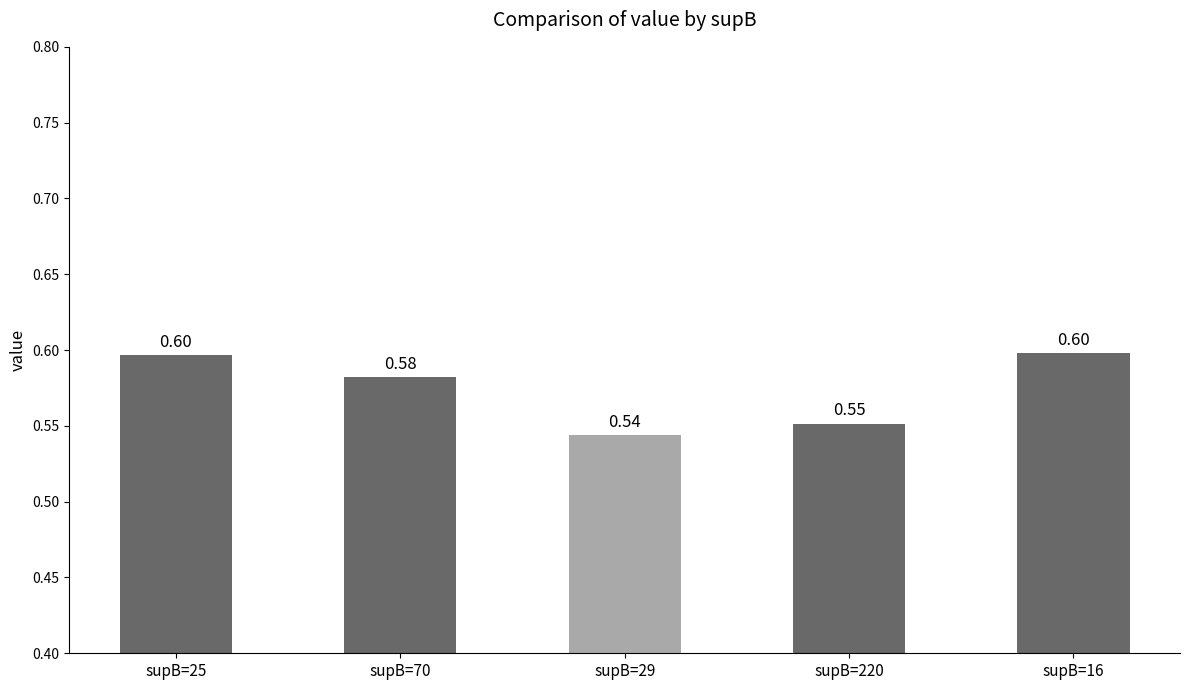

What is the value of the 1st bar from the left?

0.6